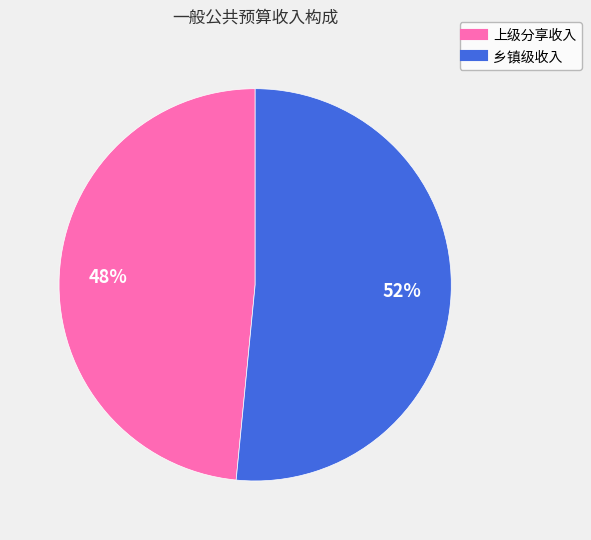

To the nearest percent, what is the average slice percentage?

50%